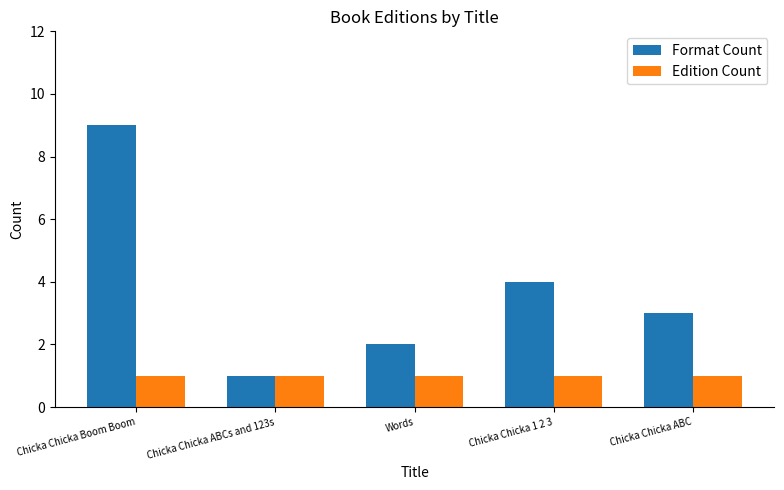

Which series has the widest spread of values?

Format Count